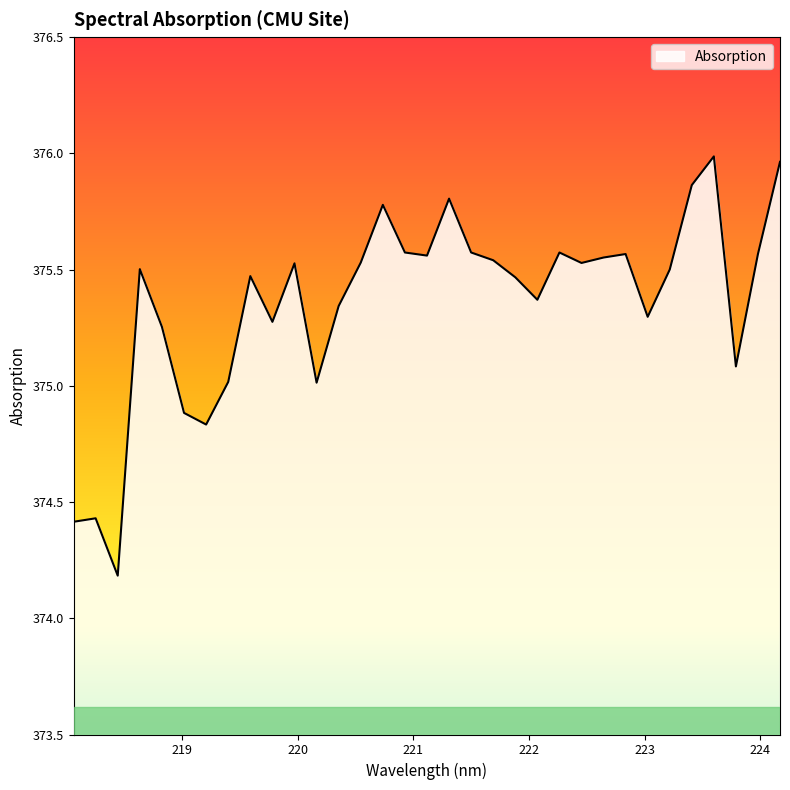

Does the chart display data point markers on the line(s)?

No